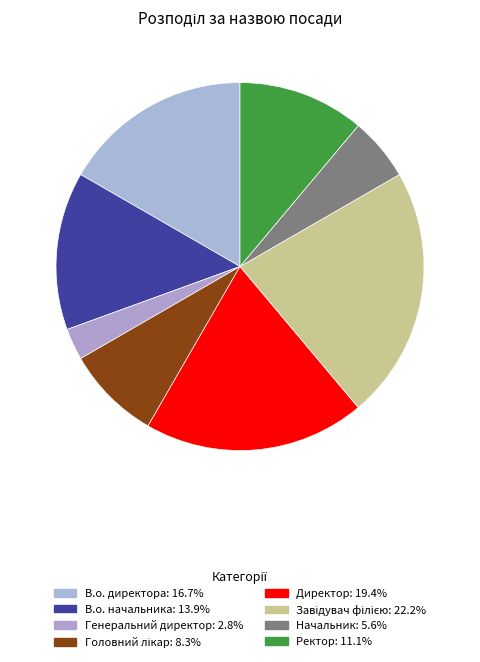

What is the largest slice in the pie chart?

Завідувач філією